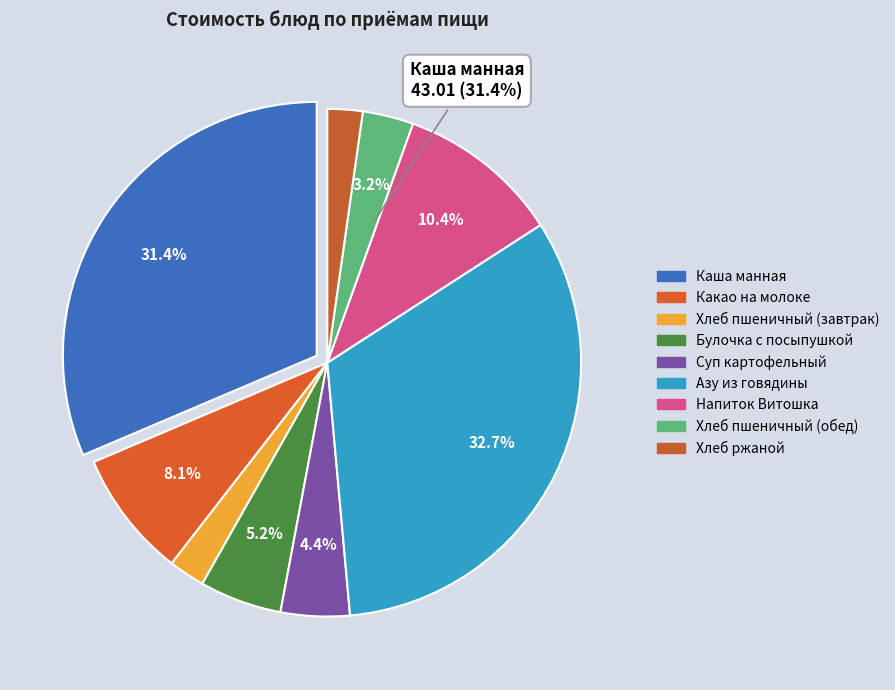

True or false: Хлеб ржаной accounts for 14% of the total.

False